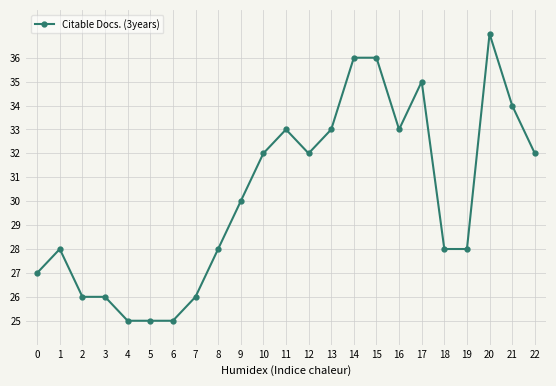

Approximately how many times larger is the value at 0 compared to 20?

0.7